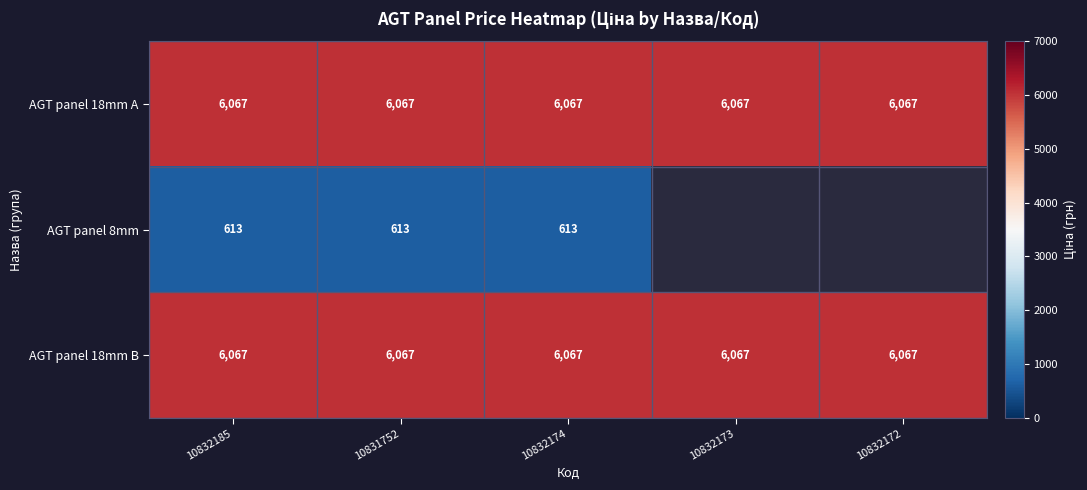

Is the value of AGT panel 8mm at 10832174 greater than the value of AGT panel 18mm A at 10832185?

No